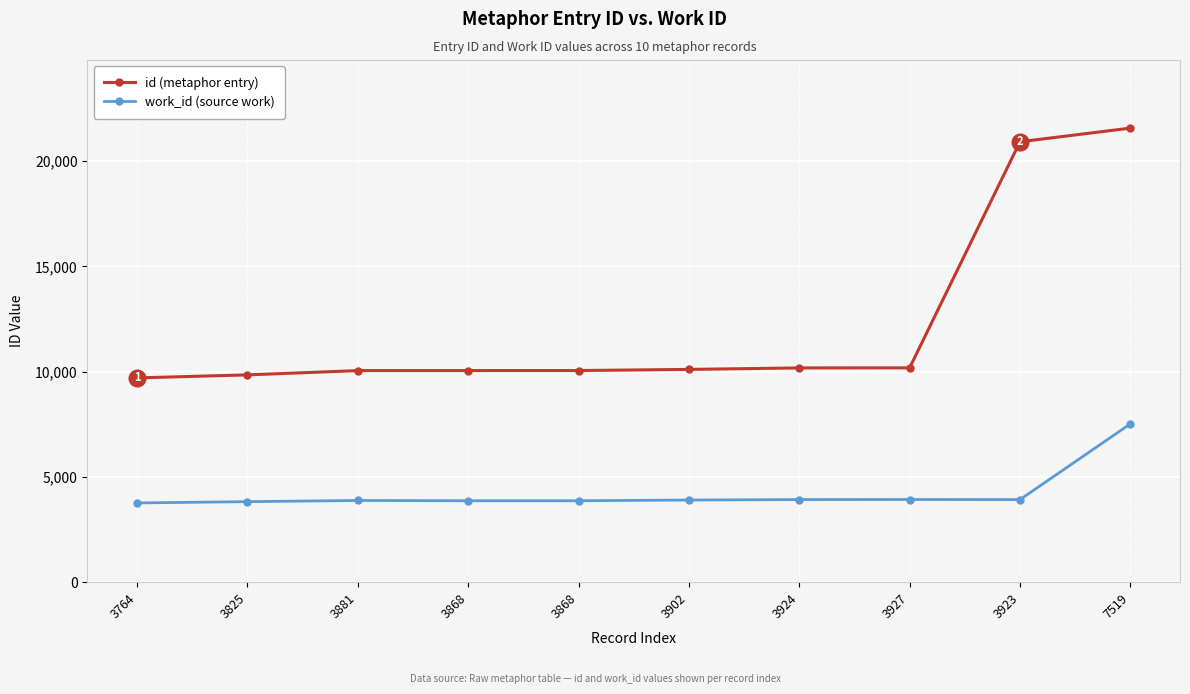

What are all the series names shown in the legend?

id (metaphor entry), work_id (source work)